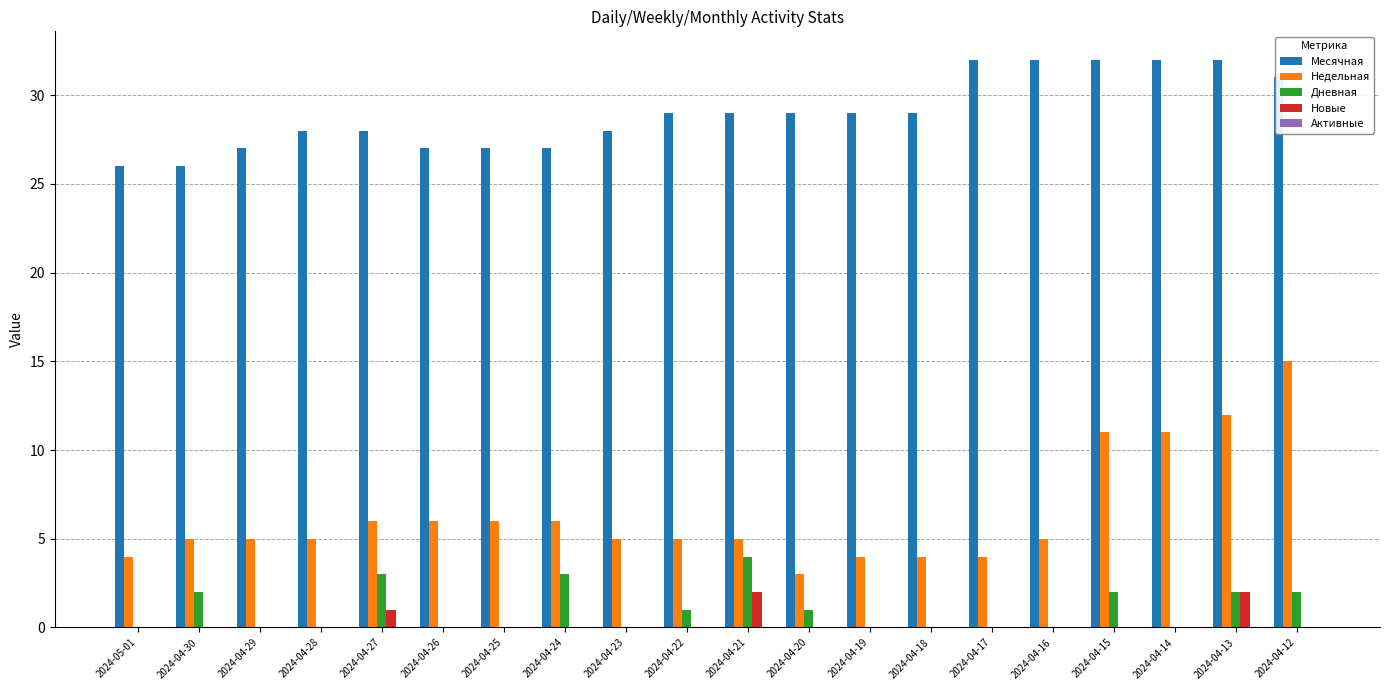

Between 2024-04-19 and 2024-04-15, which series saw the biggest shift?

Недельная